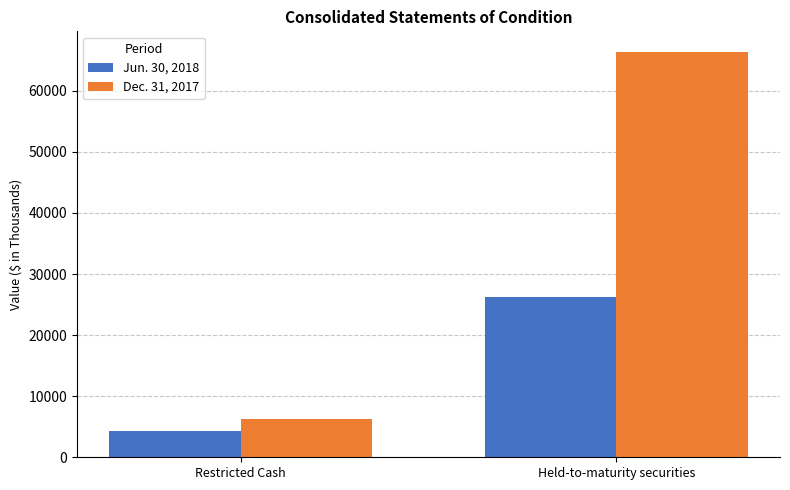

What is the sum of the Jun. 30, 2018 values at Held-to-maturity securities and Restricted Cash?

30609